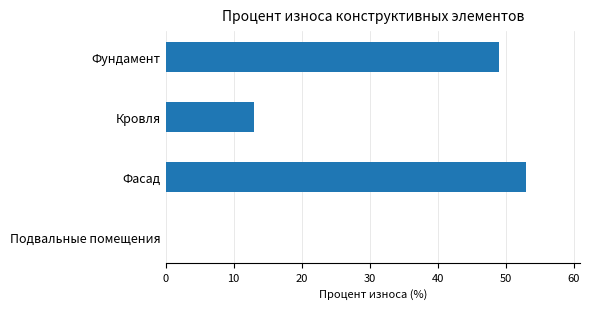

How many data points does each series have?

4